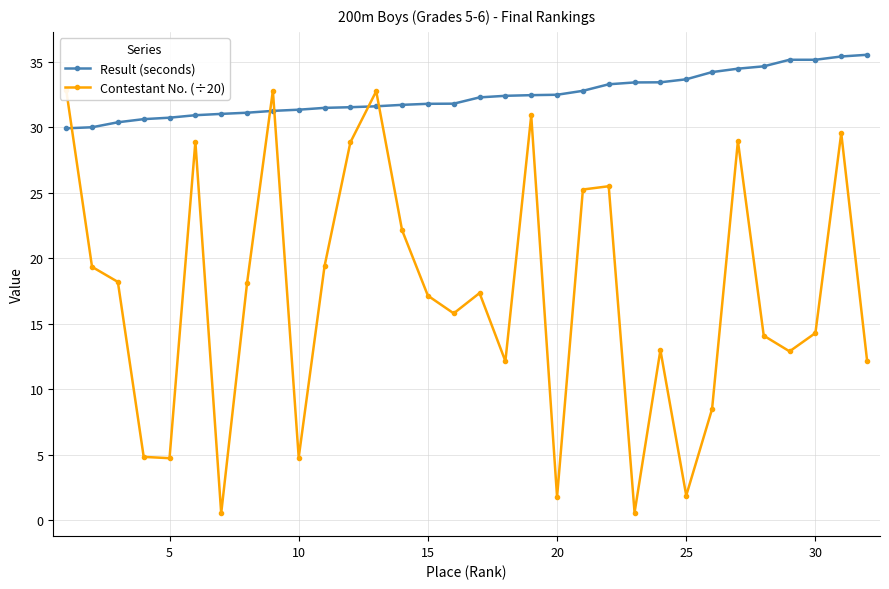

Which series has the largest total across all categories?

Result (seconds)